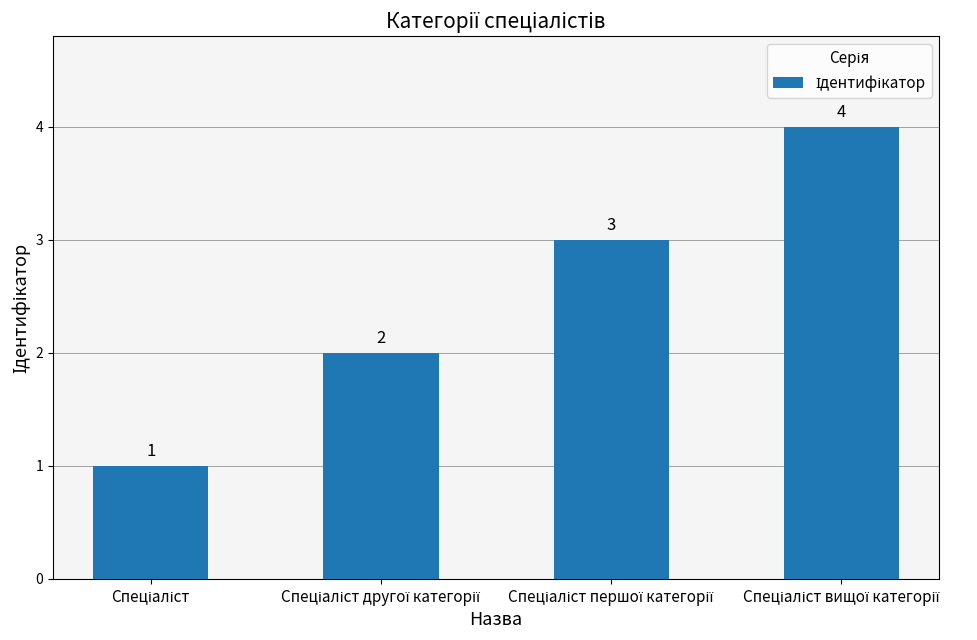

How many values are between 2 and 4?

3